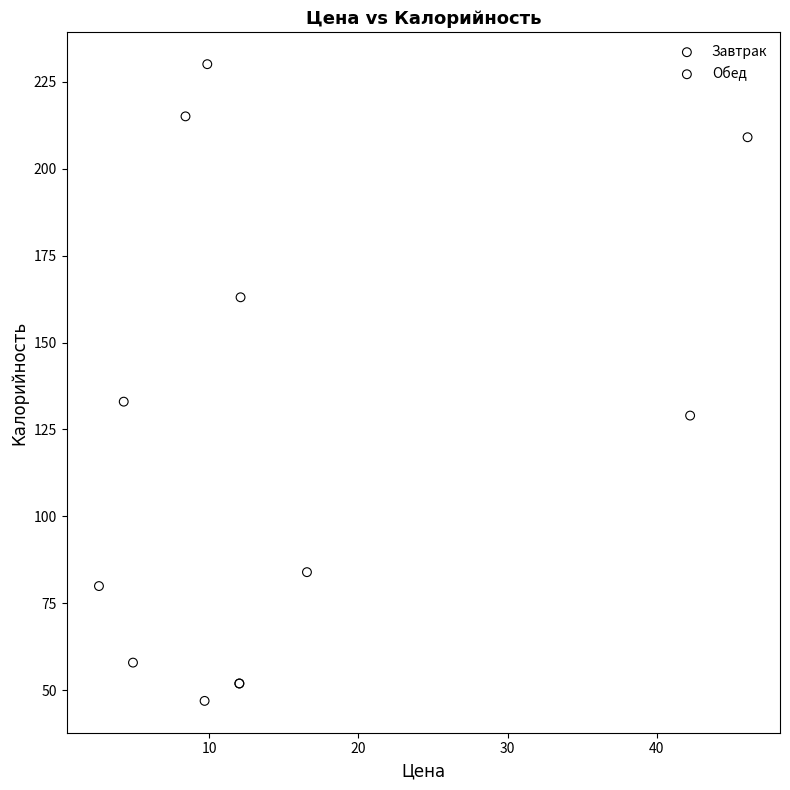

Which series reaches the maximum Y coordinate?

Обед